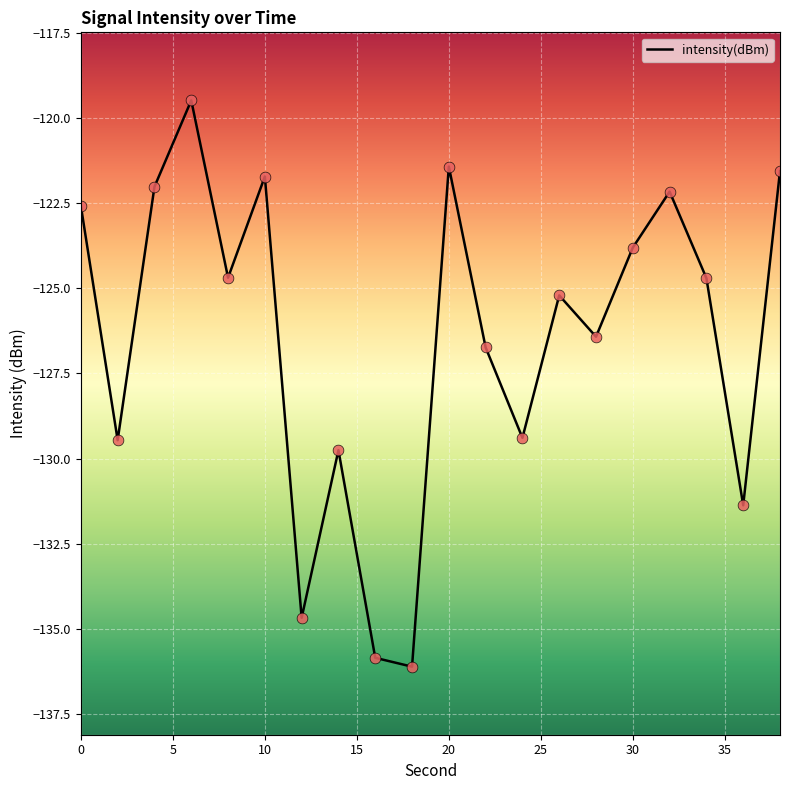

What is the change in value from 8 to 12?

-10.0